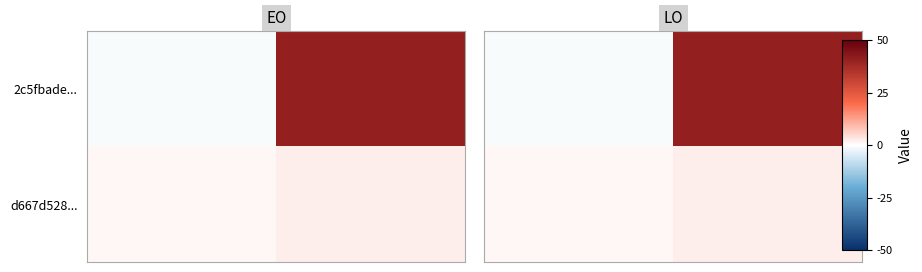

Which series has the largest total across all categories?

2c5fbade...